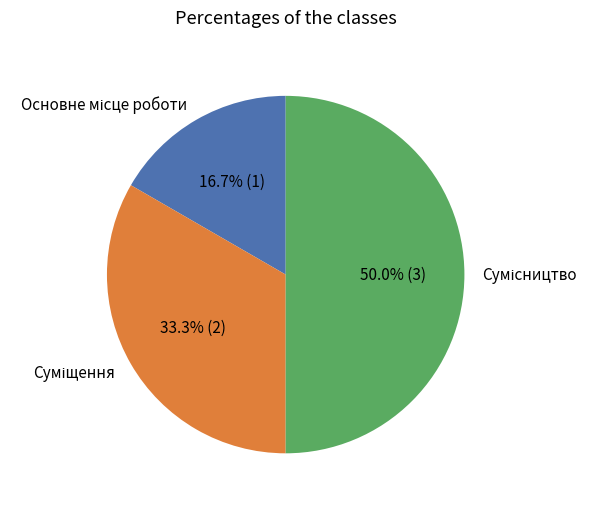

How many slices are in this pie chart?

3